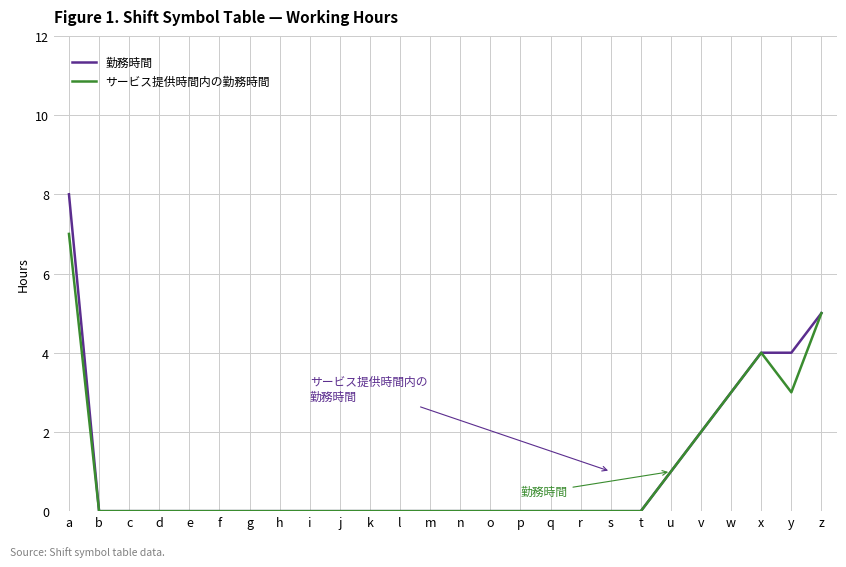

Is the value of 勤務時間 at w greater than the value of サービス提供時間内の勤務時間 at k?

Yes